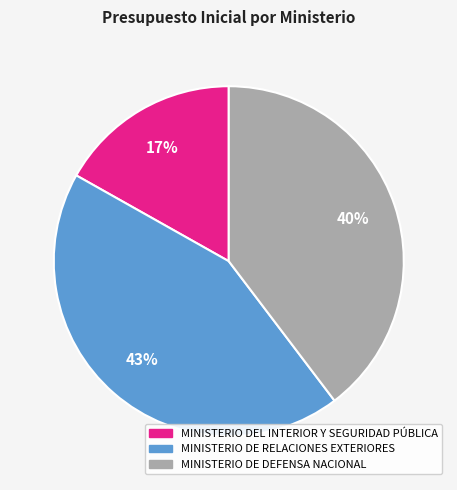

Between MINISTERIO DEL INTERIOR Y SEGURIDAD PÚBLICA and MINISTERIO DE DEFENSA NACIONAL, which is larger?

MINISTERIO DE DEFENSA NACIONAL